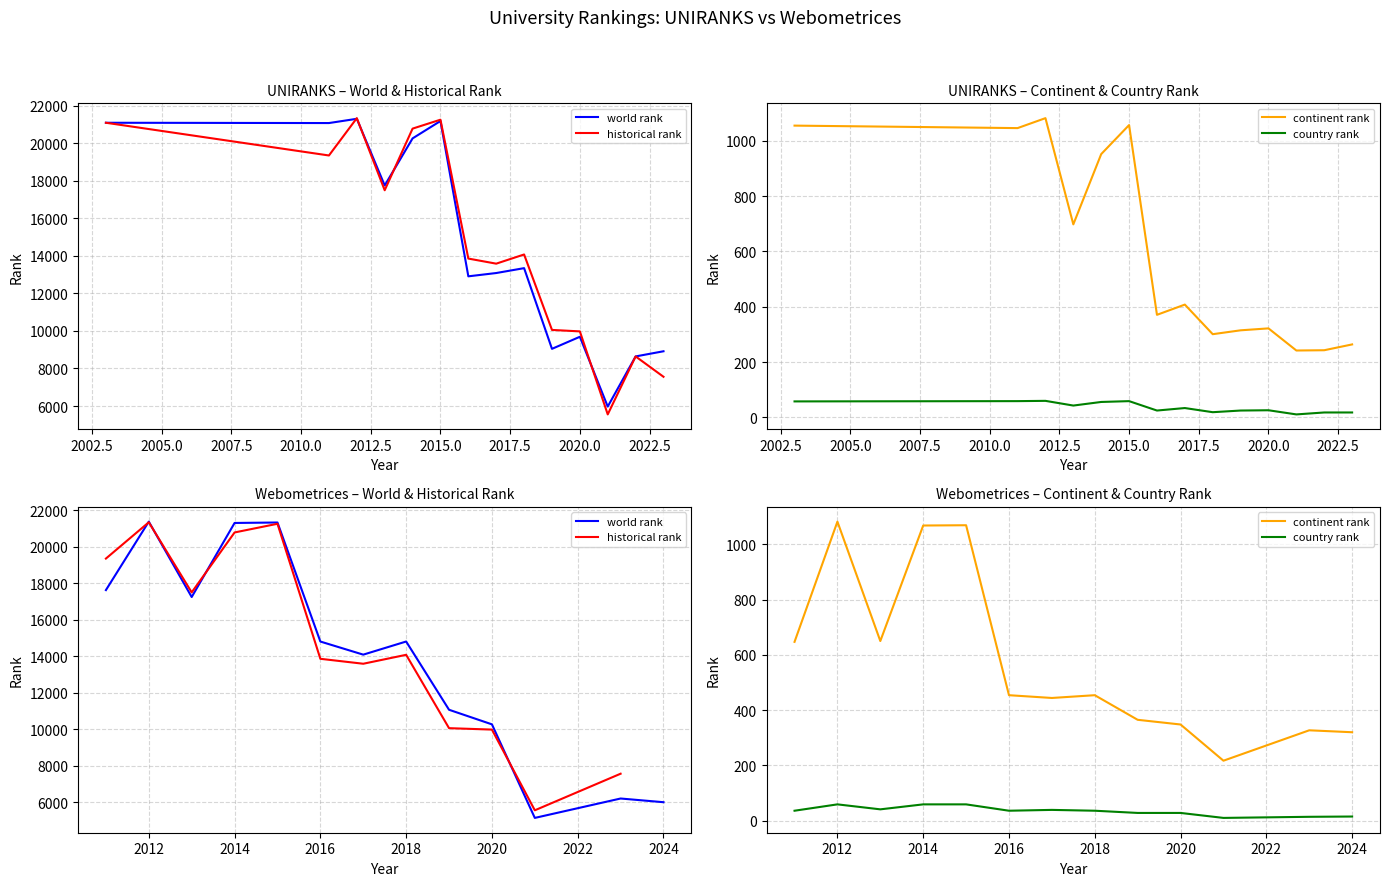

Which series has the largest range (max minus min)?

world rank